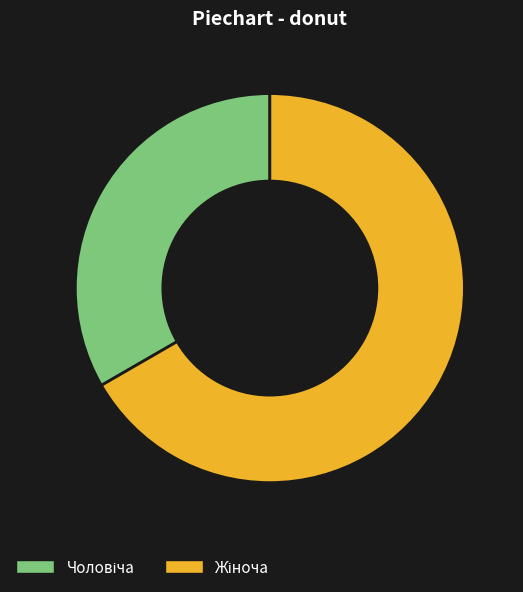

Is there a majority slice in this chart?

Yes